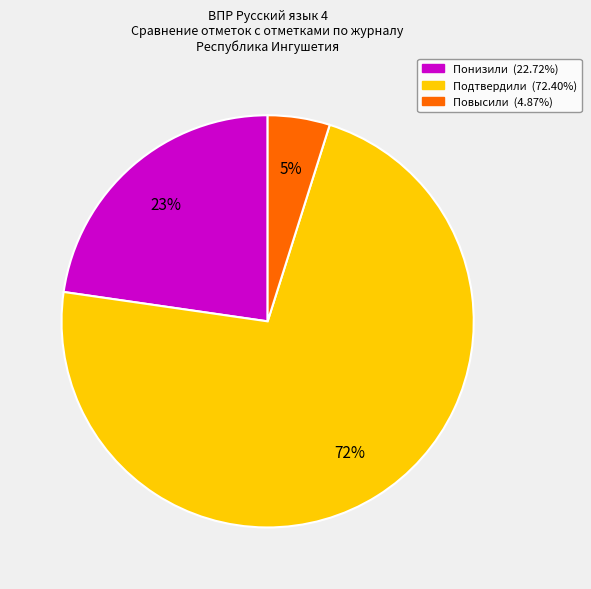

To the nearest percent, what is the difference between the Понизили and Повысили slice percentages?

18%